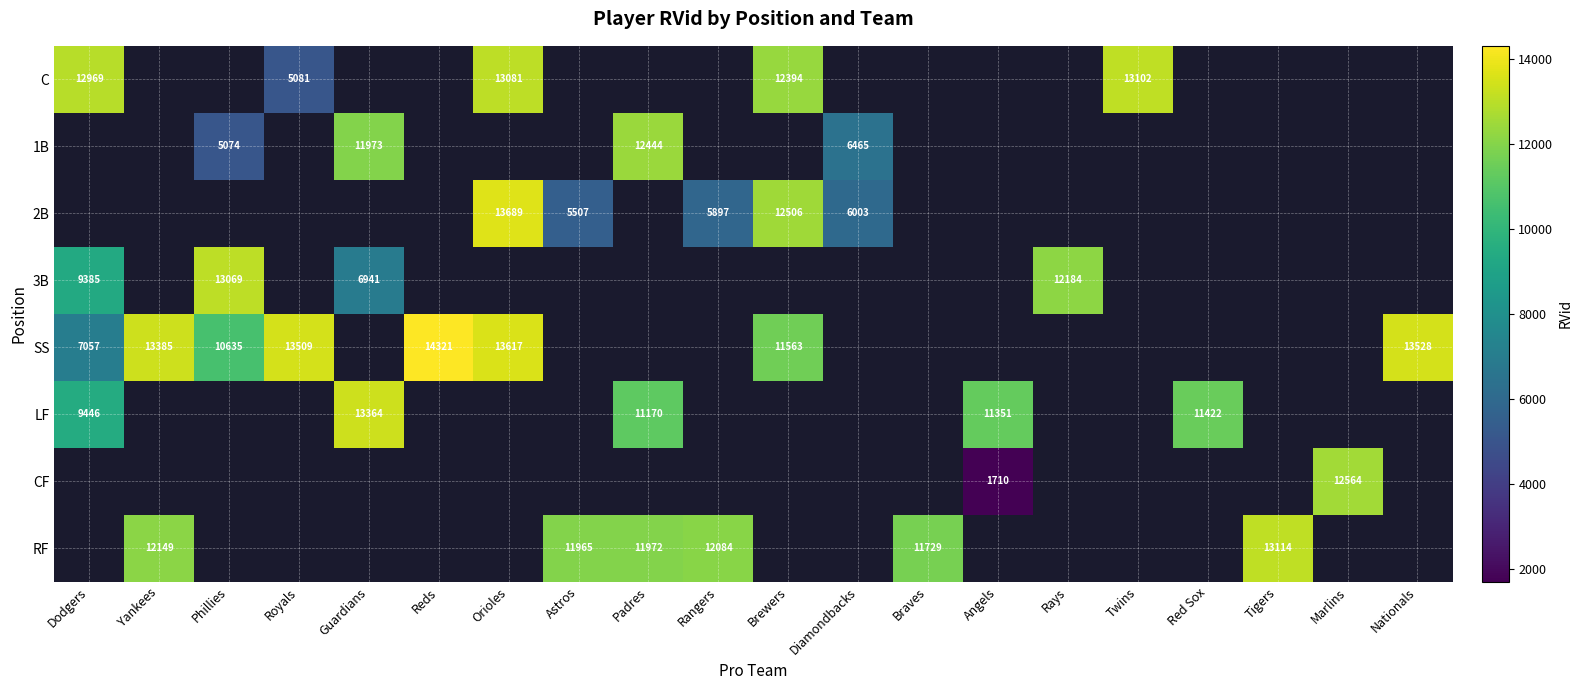

At which category is the sum across all series the highest?

Orioles